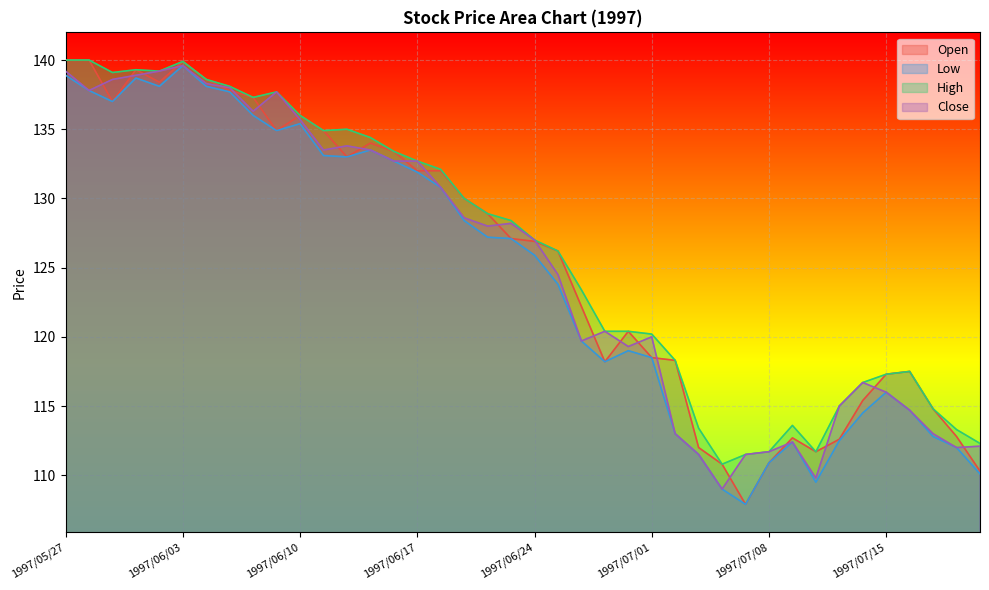

The High series shows 209.1 at 1997/06/27. True or false?

False